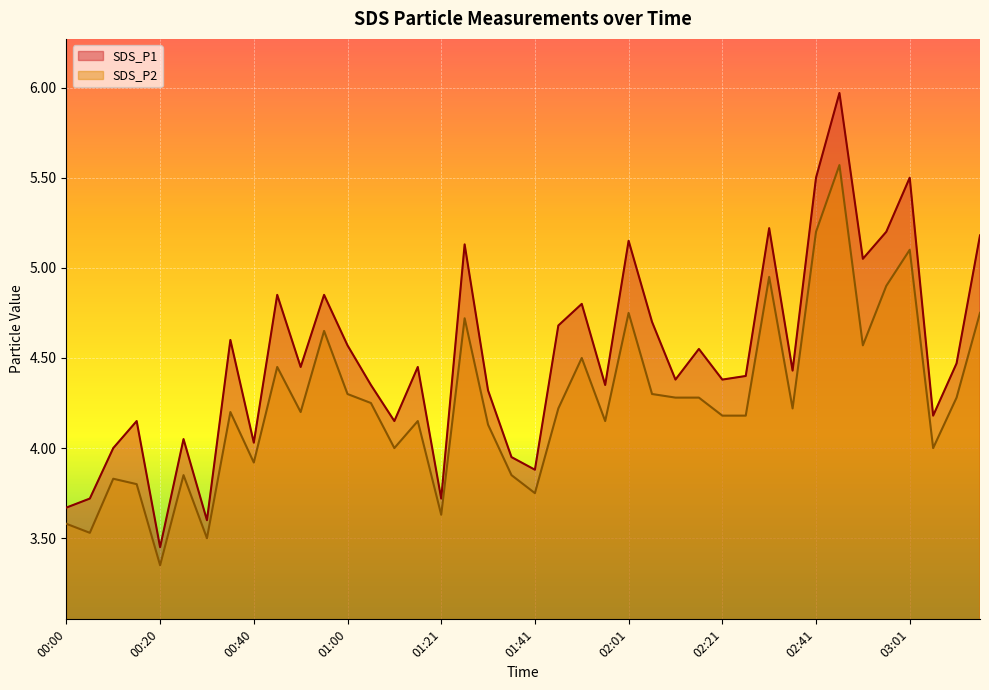

True or false: SDS_P2 has a value of 3.6 at 01:21.

True